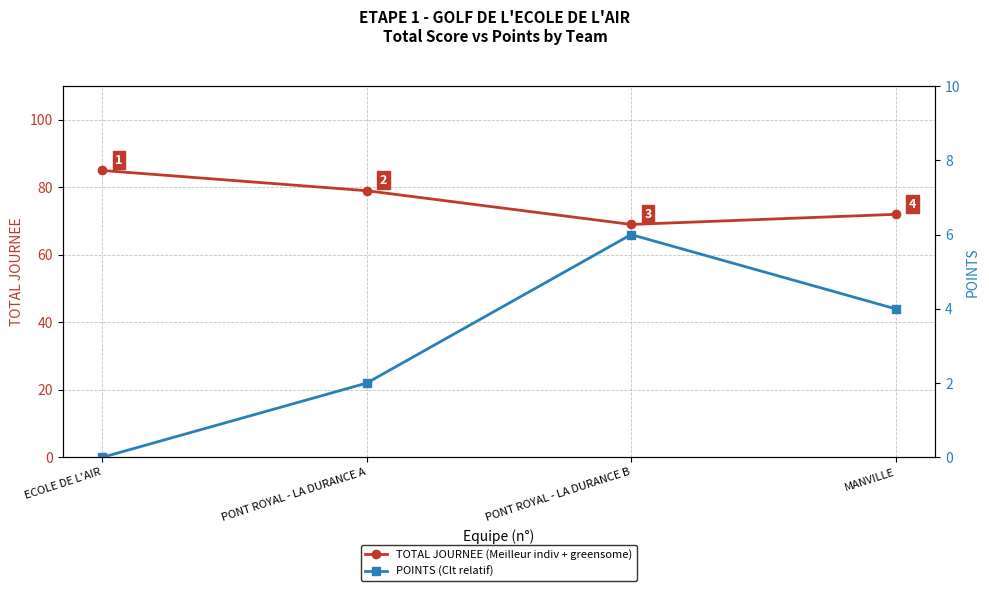

What is the total value across all series at PONT ROYAL - LA DURANCE A?

81